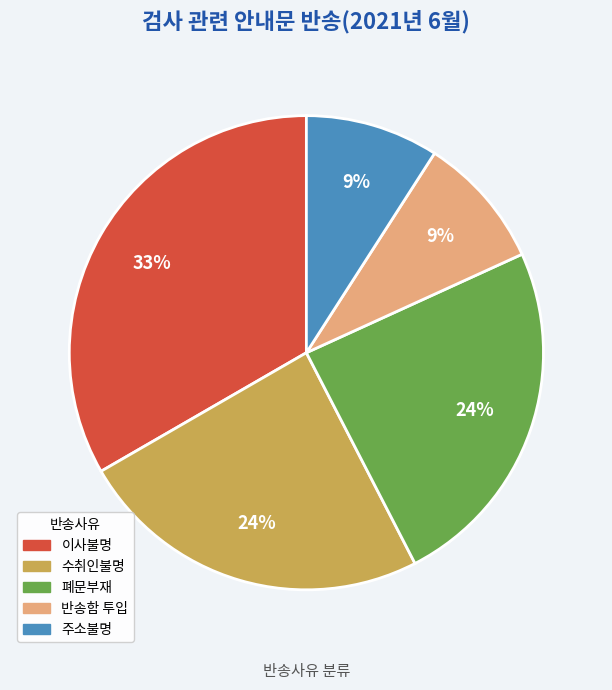

Which category has the biggest portion of the pie?

이사불명